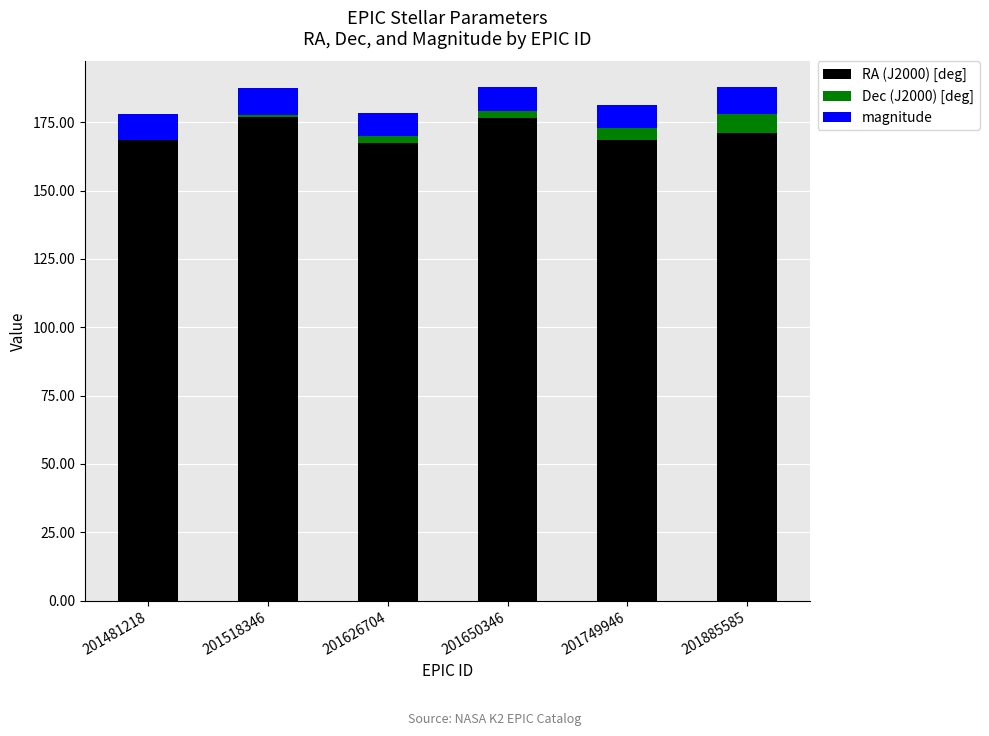

What is the sum of all RA (J2000) [deg] values?

1028.3